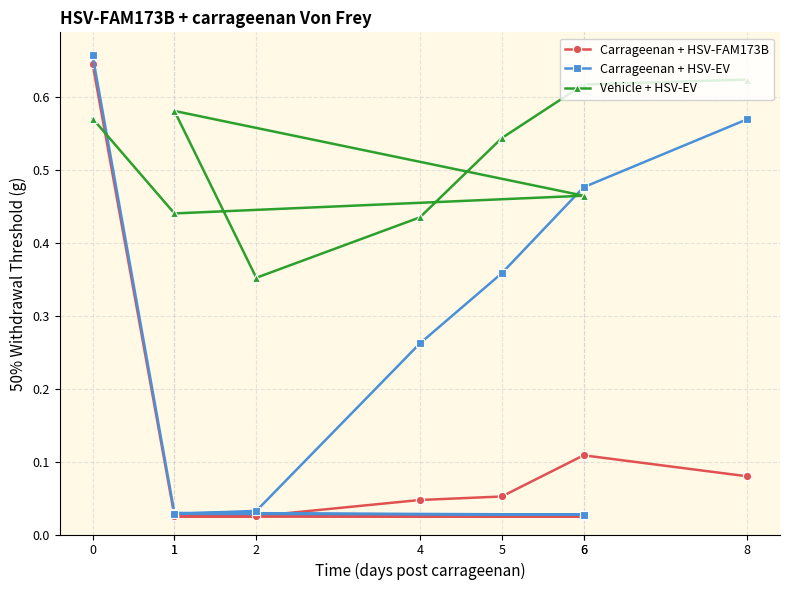

What is the sum of the Carrageenan + HSV-EV values at 8 and 6?

1.0